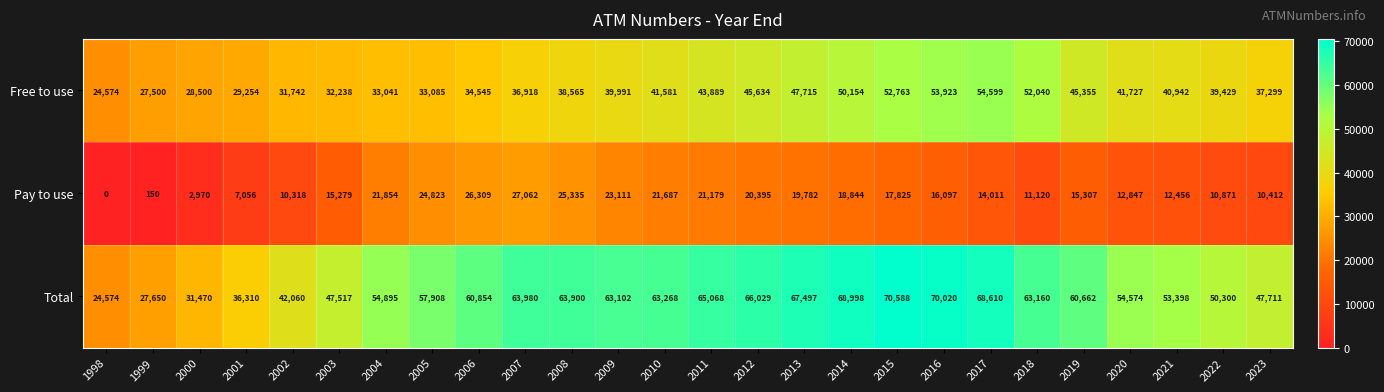

Rank the series by their maximum value, from lowest to highest.

Pay to use, Free to use, Total